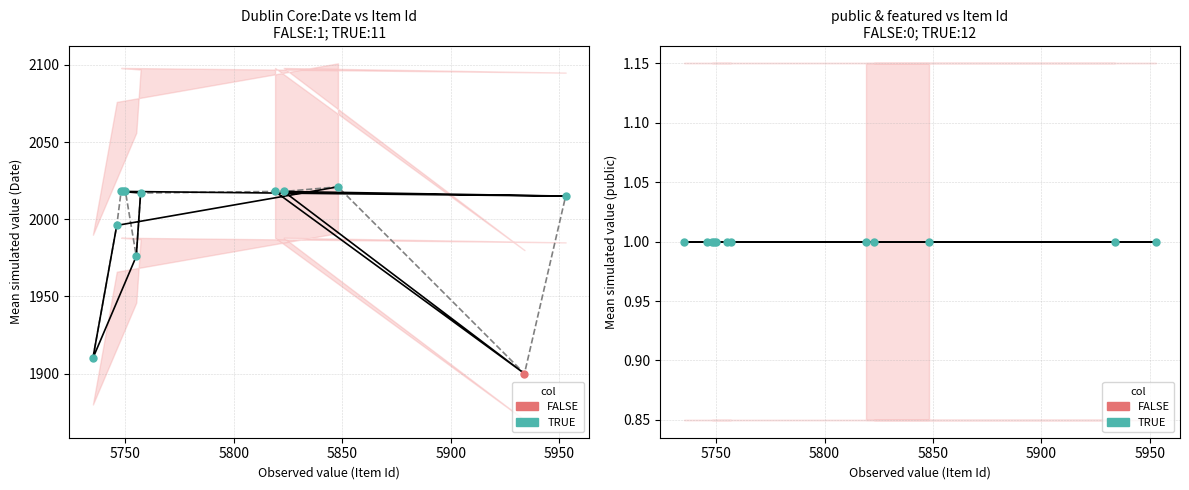

Is the value of TRUE at 5850 greater than the value of public at 5700?

No